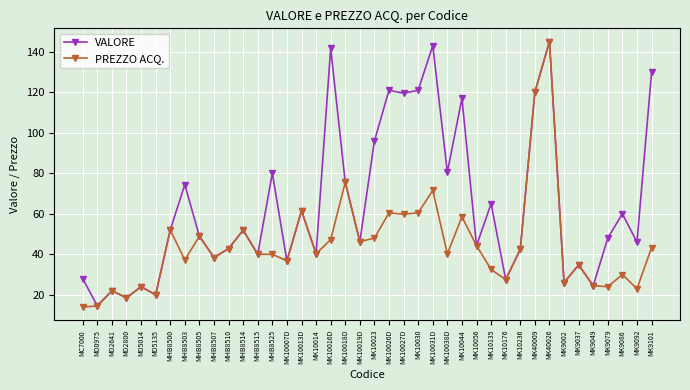

List the series in order of their overall mean, highest first.

VALORE, PREZZO ACQ.